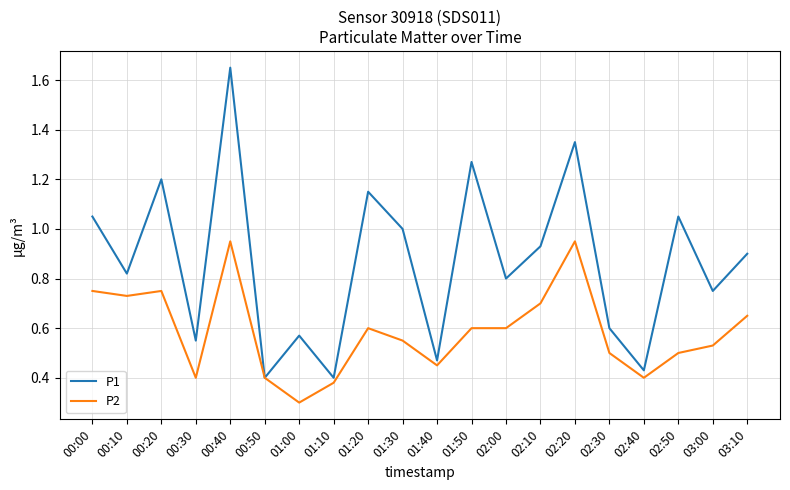

What is the spread (max minus min) of values at 02:10?

0.2